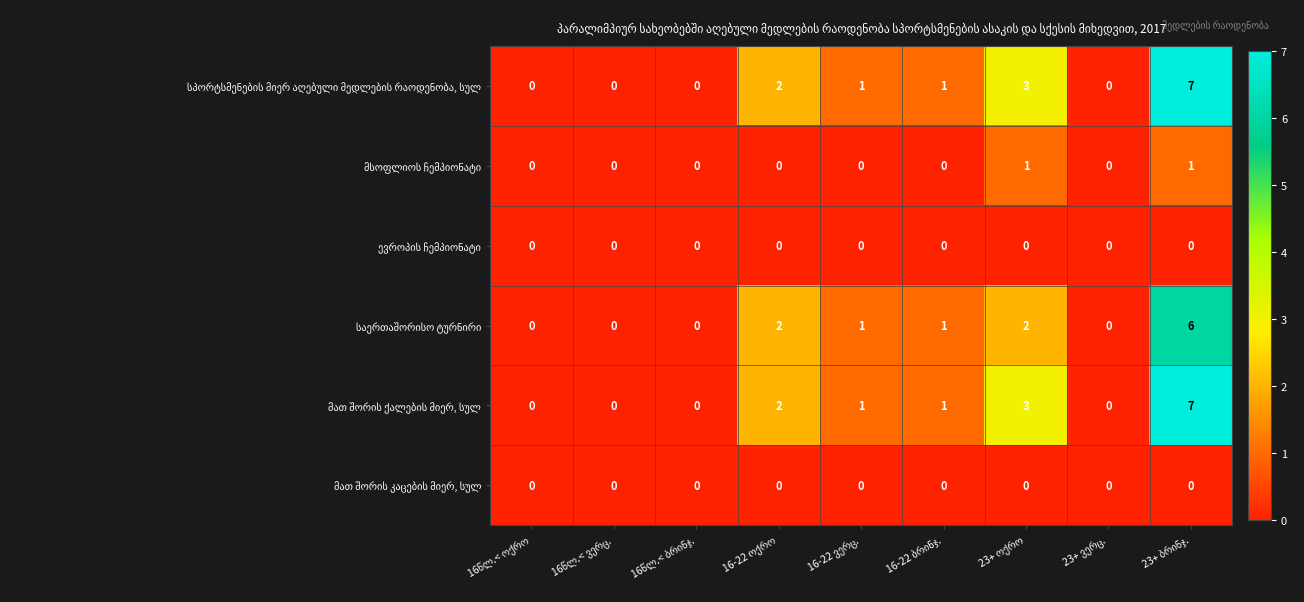

At how many categories does at least one series exceed 5?

1